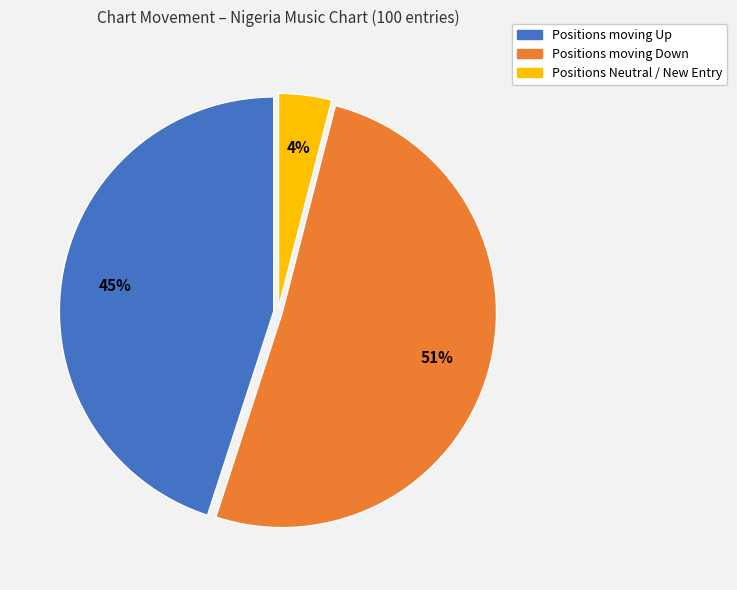

To the nearest percent, what is the average slice percentage?

33%